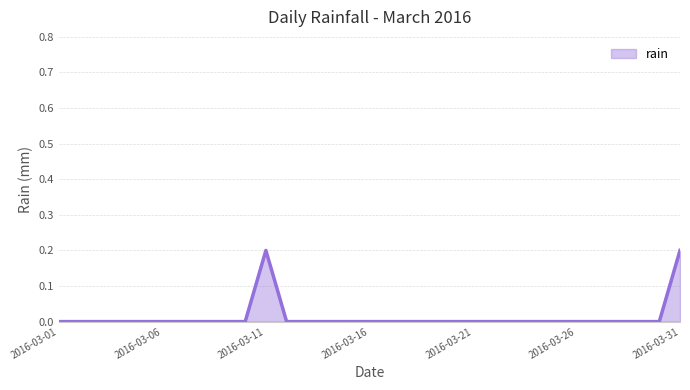

What is the sum of all values?

0.4